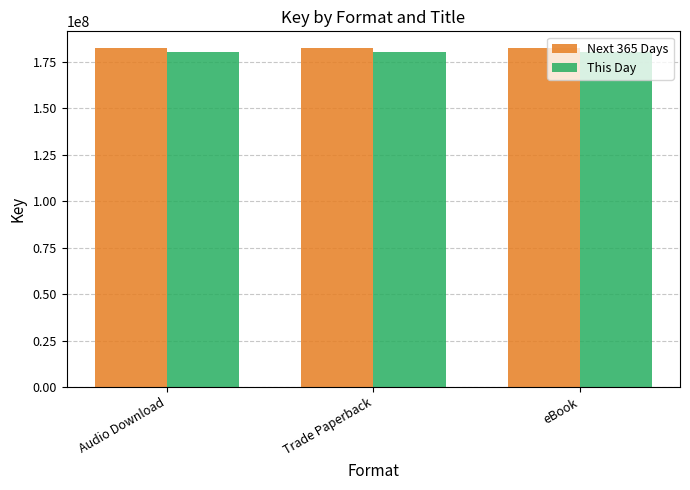

True or false: Next 365 Days has a value of 307697968 at Trade Paperback.

False